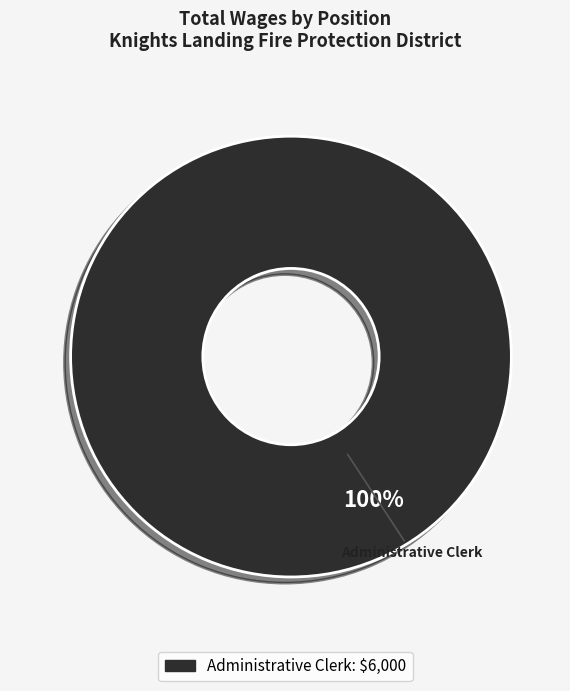

Is there a majority slice in this chart?

Yes